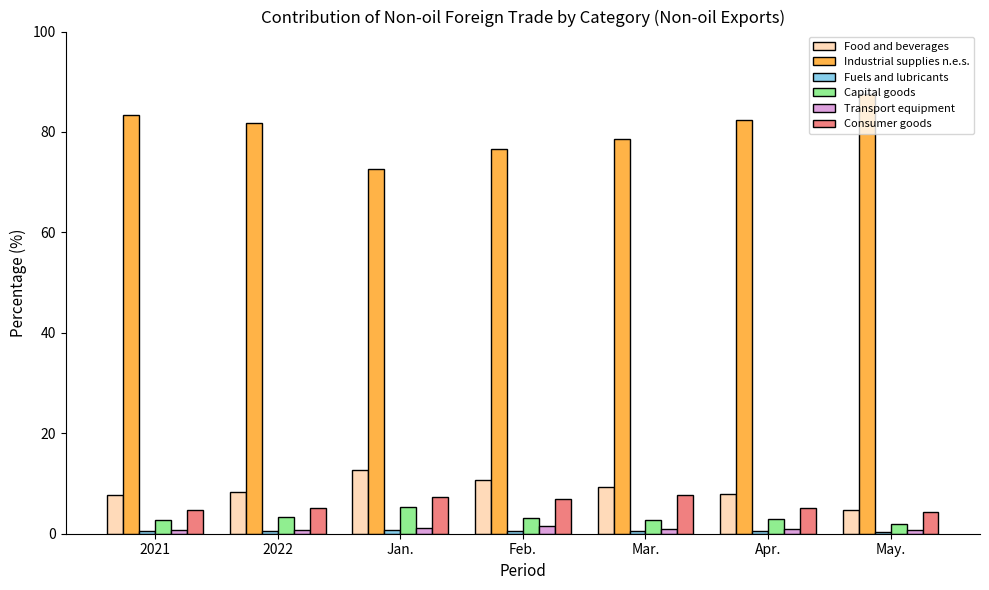

The value of Capital goods at Feb. is 3.1. True or false?

True